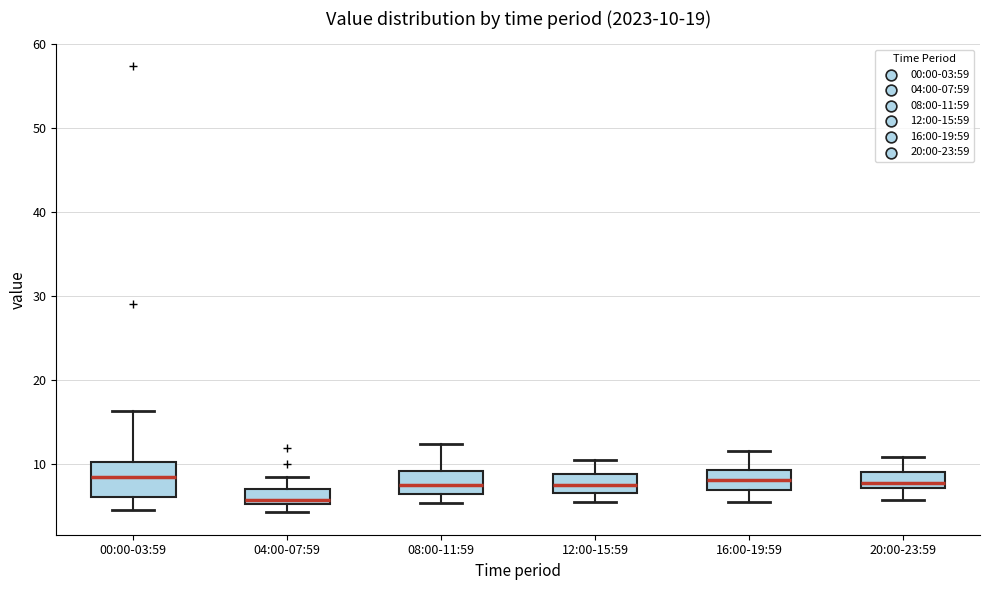

Which box's median line is the lowest?

04:00-07:59